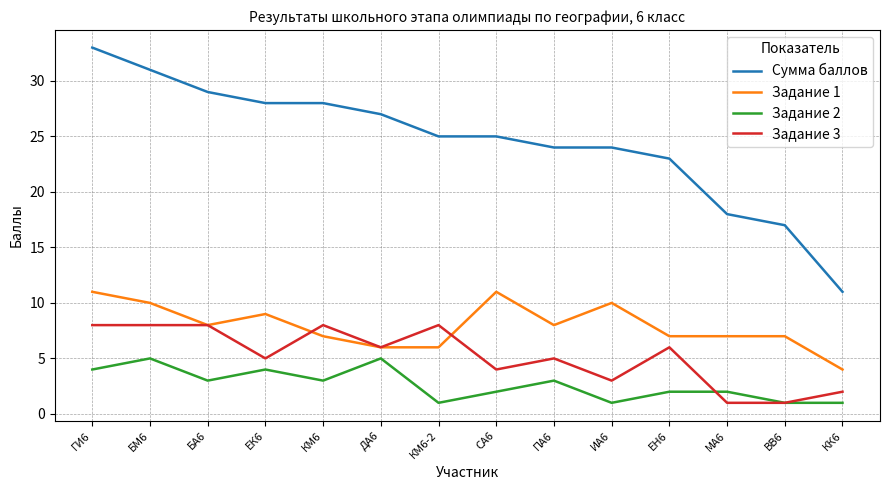

What is the difference between the maximum and second lowest values in the Задание 2 series?

4